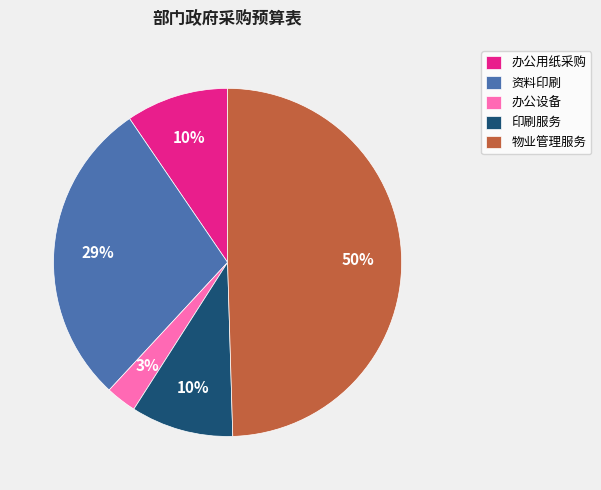

To the nearest percent, what is the average slice percentage?

20%